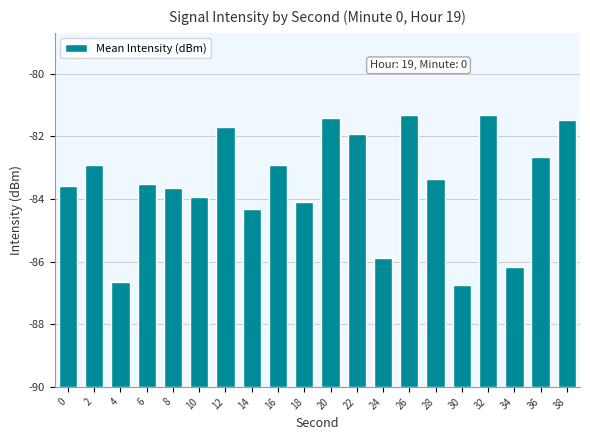

Are the bars horizontal?

No